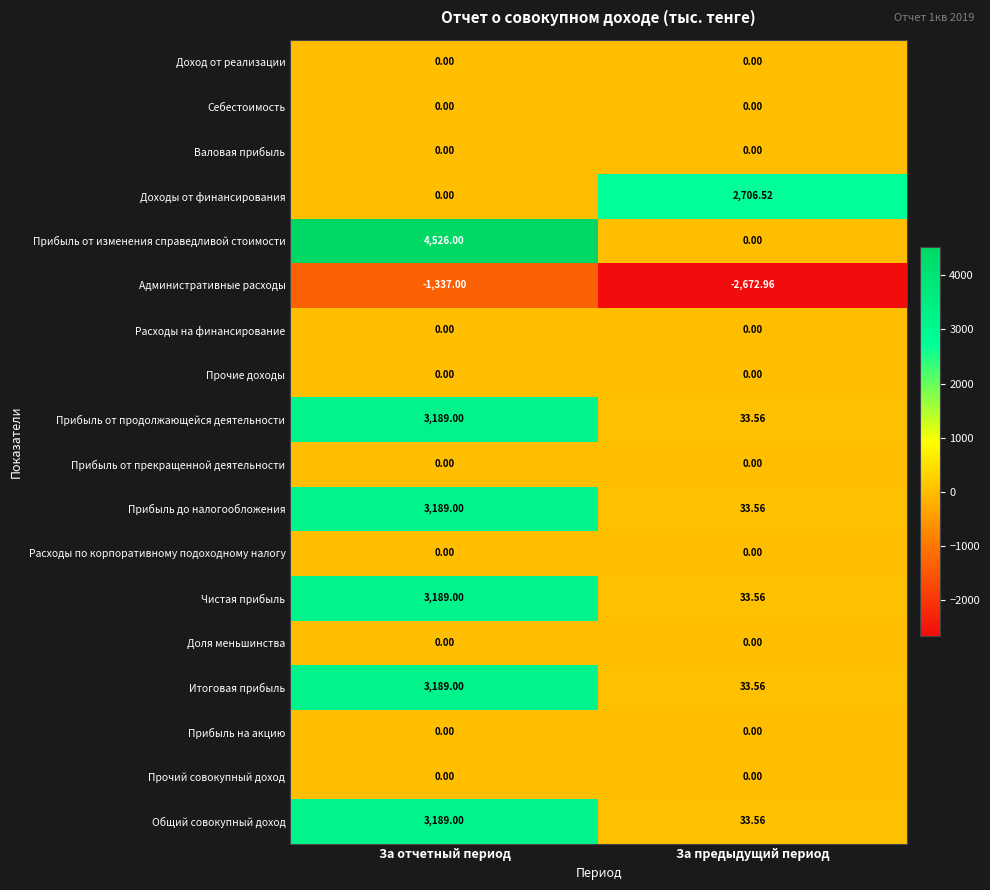

What is the difference between the highest and lowest values at За отчетный период?

5863.0